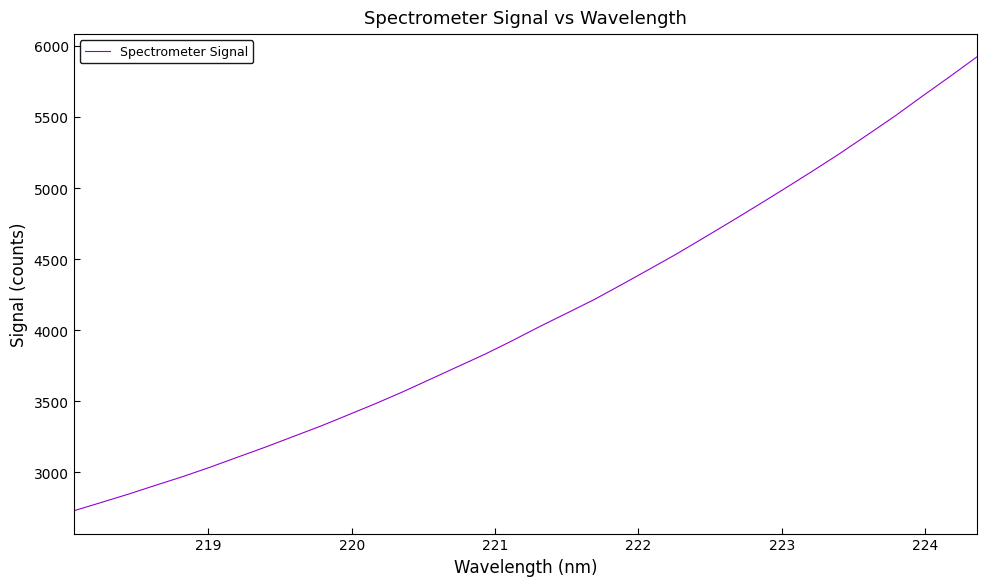

How many lines are shown in the chart?

1